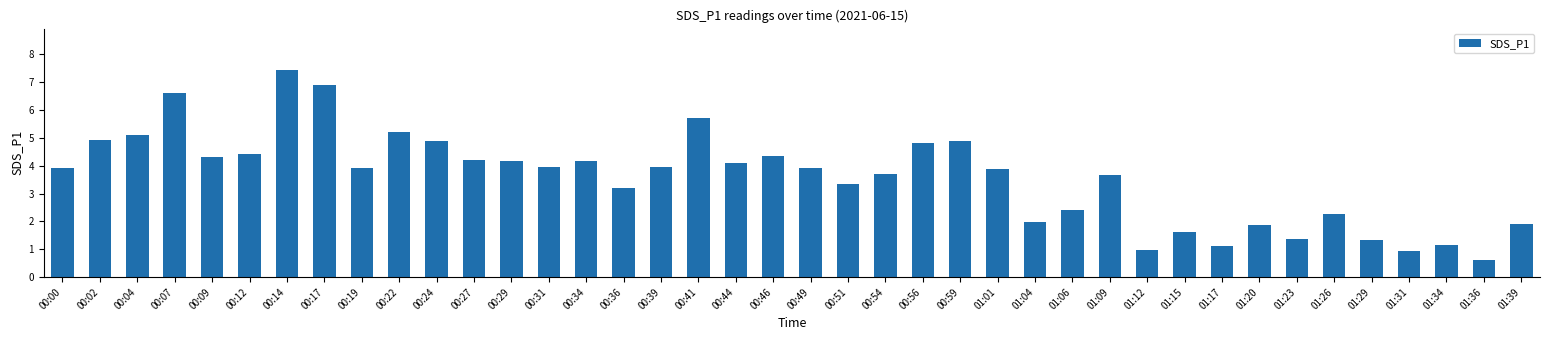

What is the value of the 9th bar from the left?

3.9